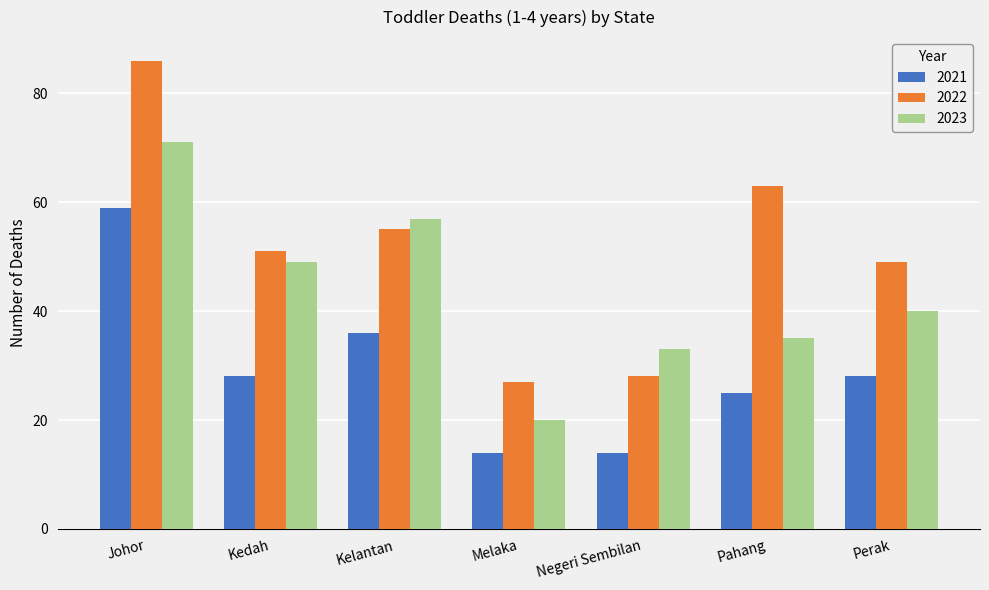

What is the label of the 7th bar from the left?

Perak